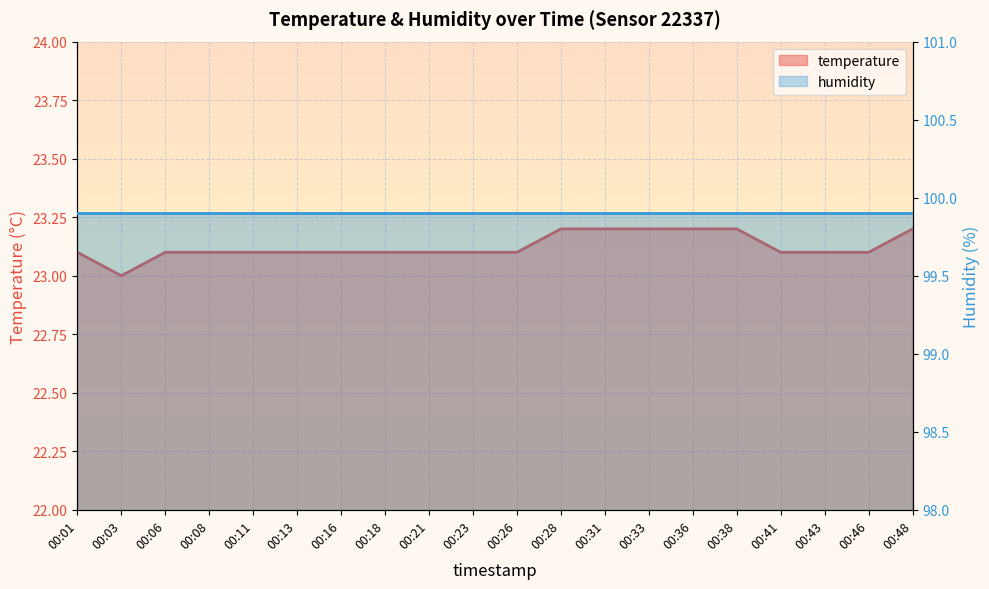

Reading right to left, what are all the values shown in this chart?

00:48=23.2	00:46=23.1	00:43=23.1	00:41=23.1	00:38=23.2	00:36=23.2	00:33=23.2	00:31=23.2	00:28=23.2	00:26=23.1	00:23=23.1	00:21=23.1	00:18=23.1	00:16=23.1	00:13=23.1	00:11=23.1	00:08=23.1	00:06=23.1	00:03=23.0	00:01=23.1